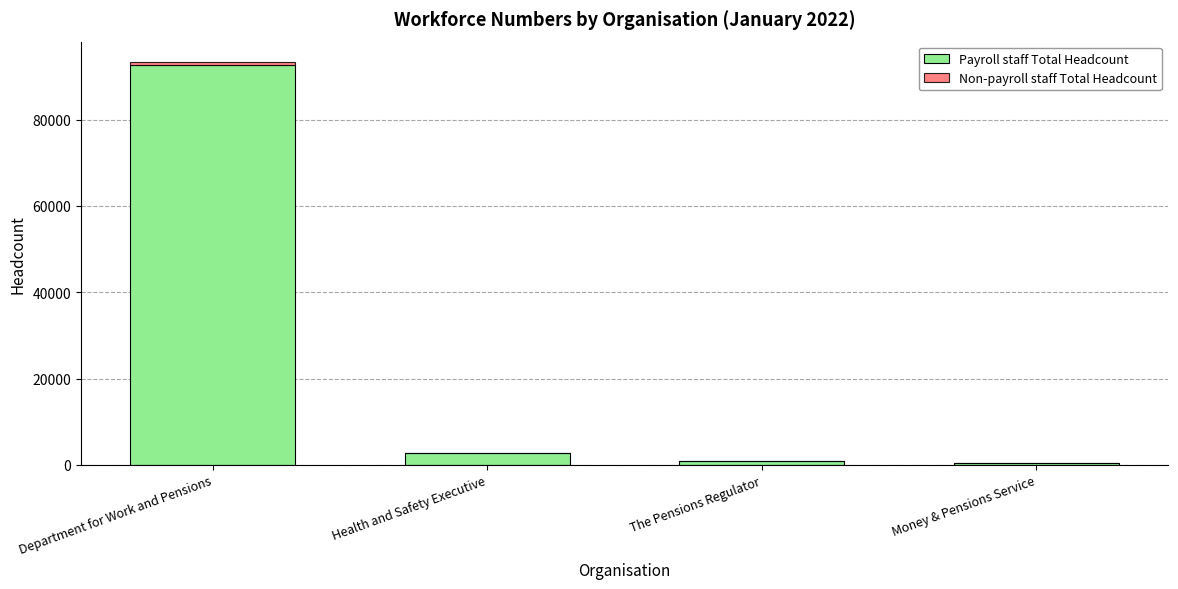

What is the highest value of the Payroll staff Total Headcount series?

92734